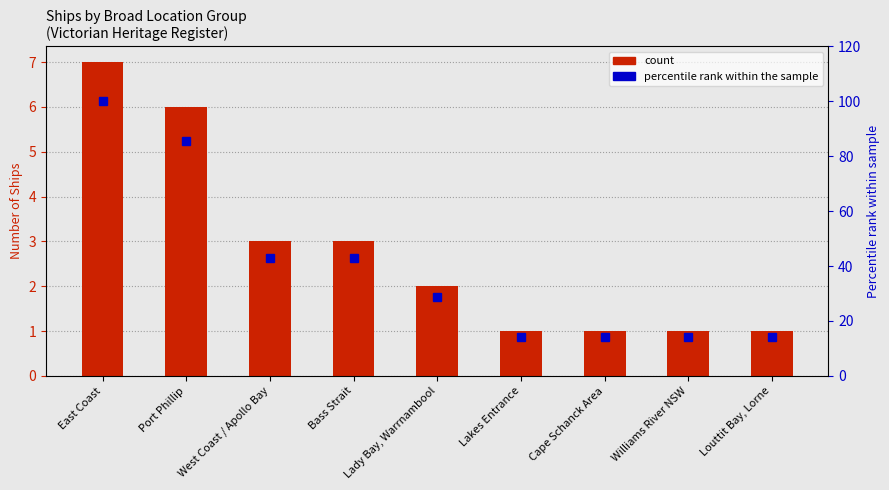

What is the difference between the maximum and minimum values in the count series?

6.0